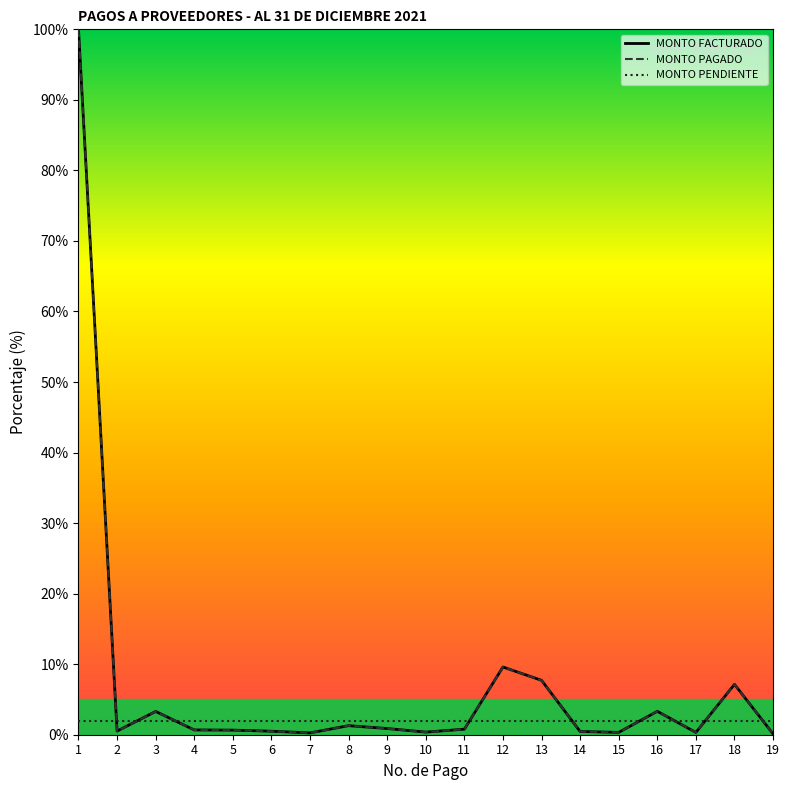

Rank the series by their maximum value, from highest to lowest.

MONTO FACTURADO, MONTO PAGADO, MONTO PENDIENTE